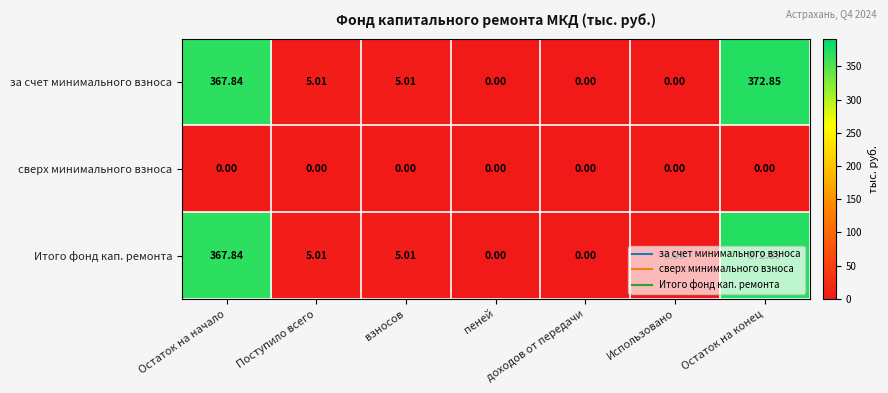

At which category is the sum across all series the highest?

Остаток на конец